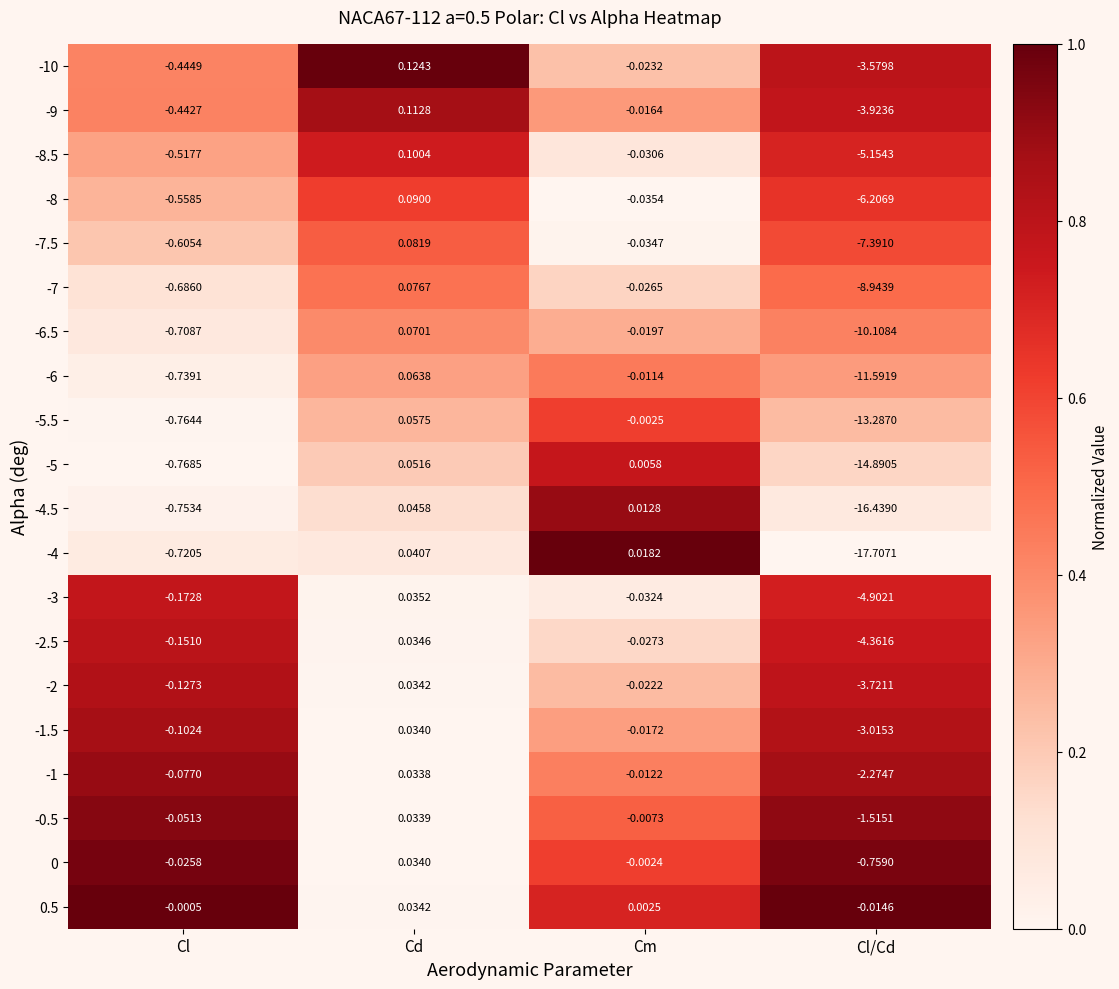

List the labels in order of -3 value, largest first.

Cd, Cm, Cl, Cl/Cd